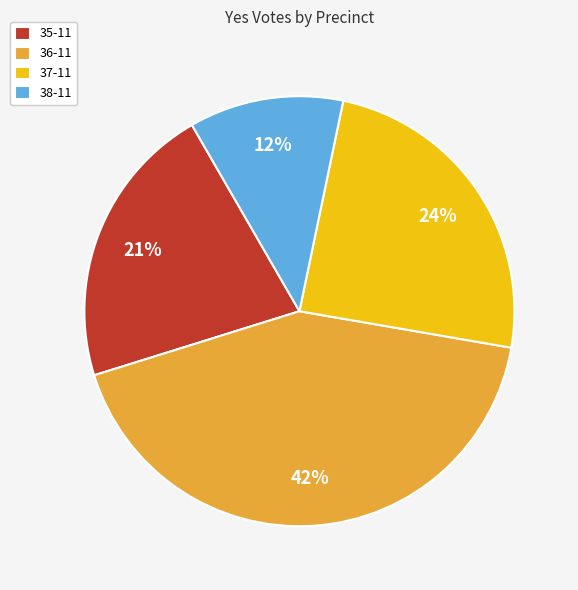

Does any single category account for the majority?

No